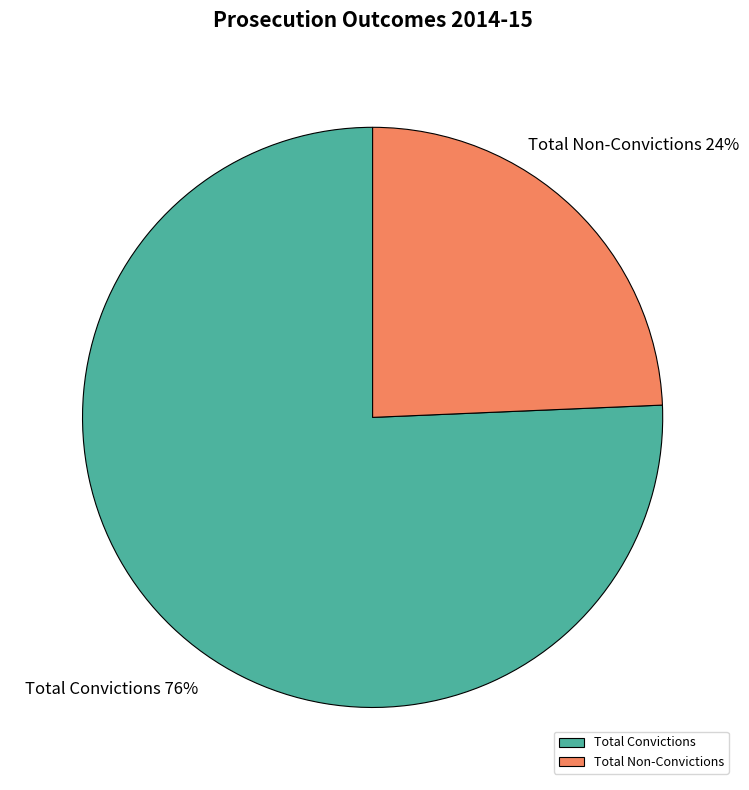

Combined, do Total Non-Convictions and Total Convictions account for over 50%?

Yes